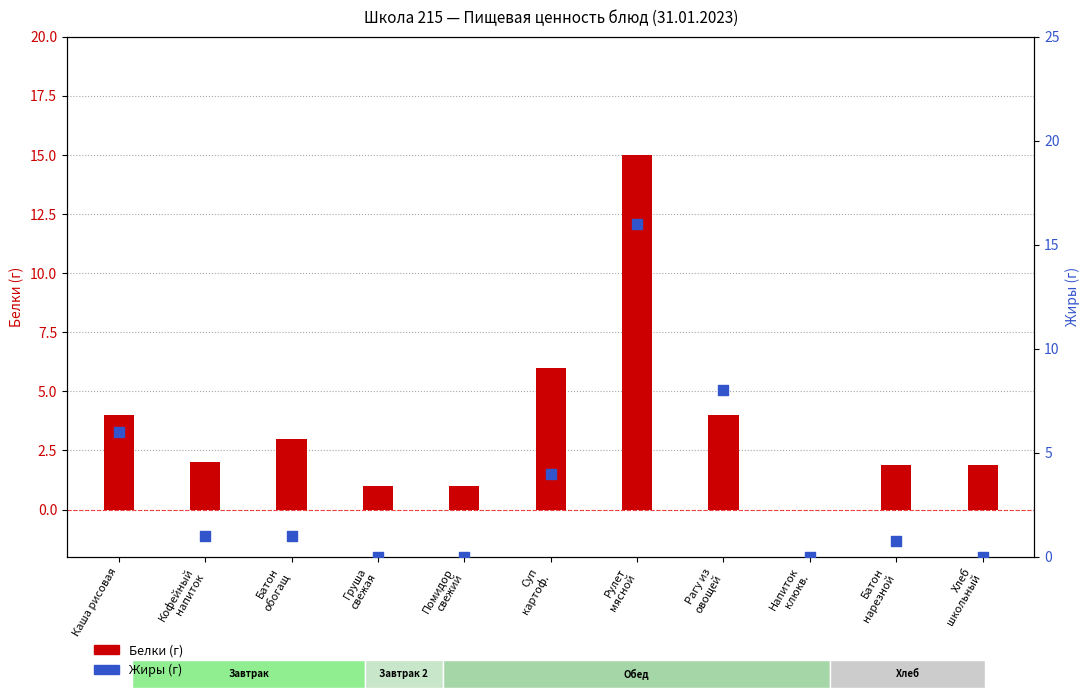

Which series has the widest spread of Y values?

Жиры